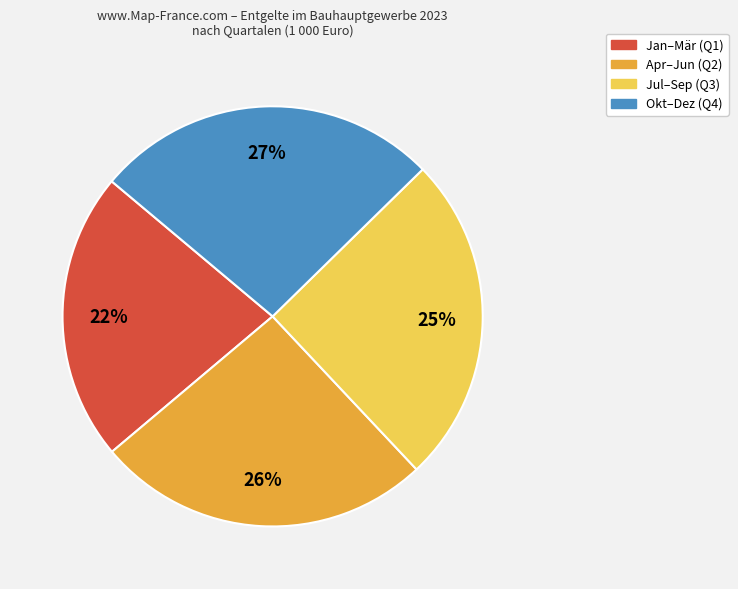

To the nearest percent, what is the average slice percentage?

25%